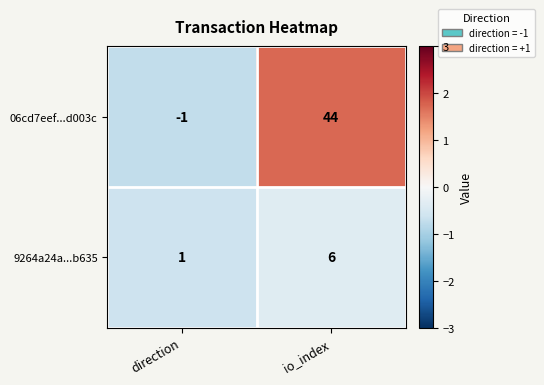

At which label does 9264a24a...b635 reach its peak?

io_index